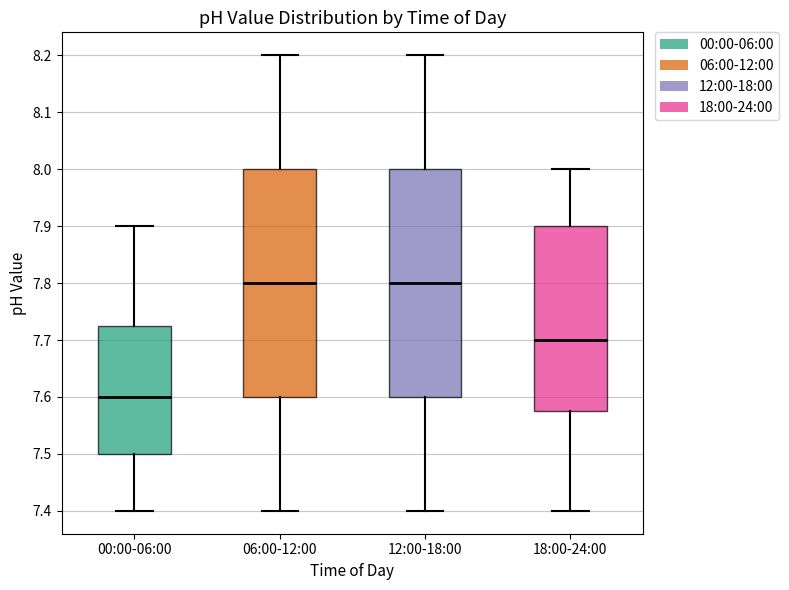

Where is the upper edge of the box for 18:00-24:00 on the y-axis? The values are not printed on the chart, so give them approximately, as read against the axis.

7.90